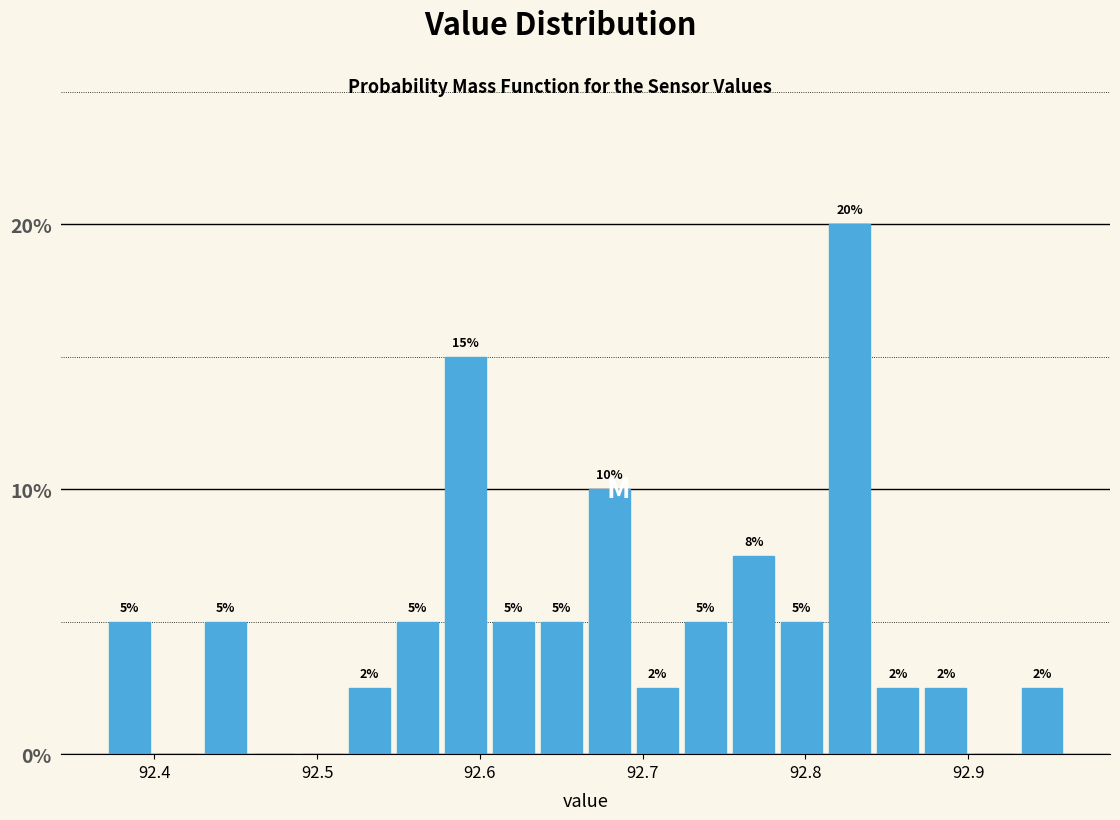

Read against the x-axis, roughly where is the centre of the tallest bar?

92.83